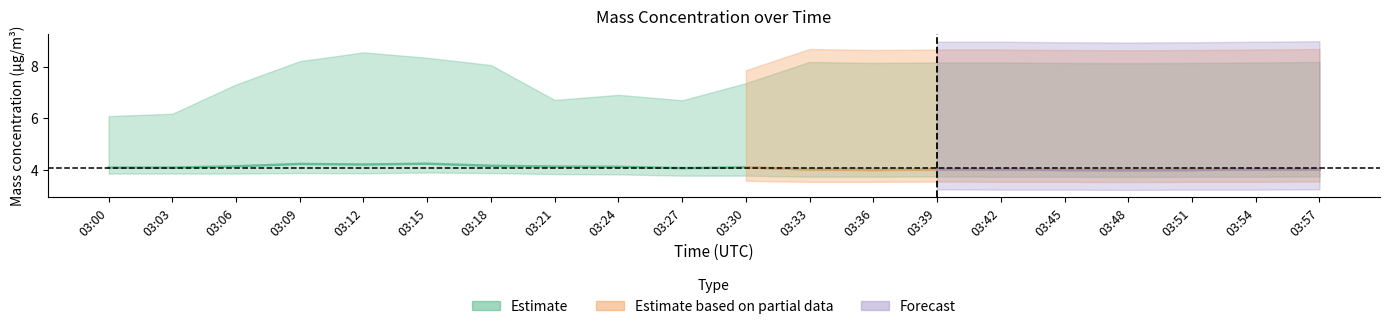

True or false: X2_M11 and X0_M11 intersect in this chart.

False